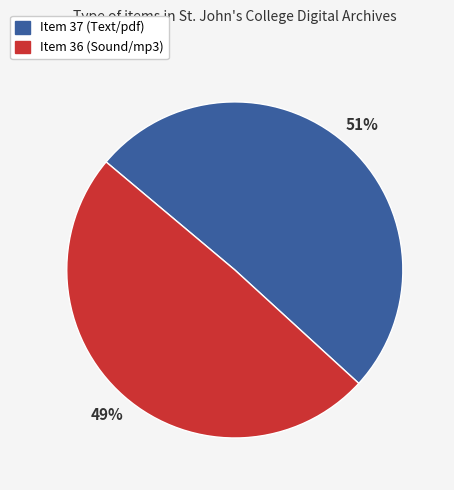

Approximately how many times larger is the value at Item 36 (Sound/mp3) compared to Item 37 (Text/pdf)?

1.0